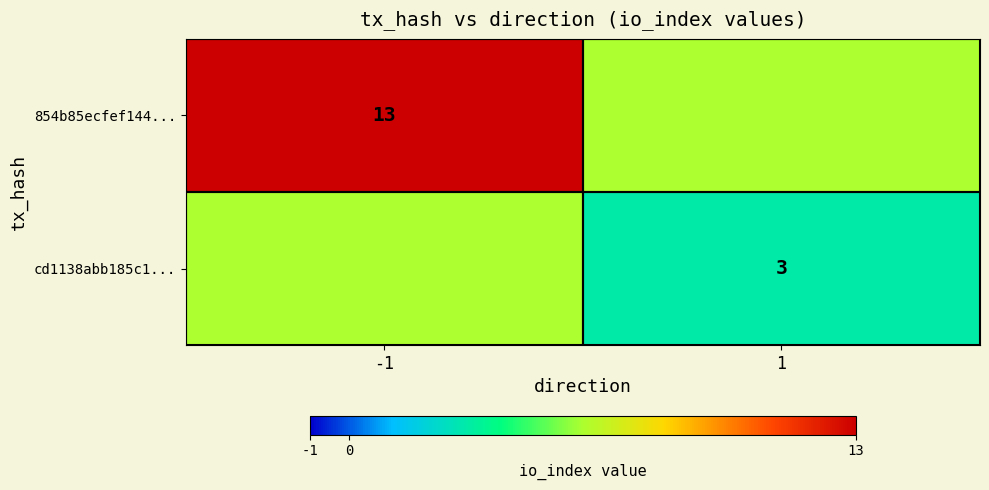

True or false: 854b85ecfef144... has a value of 20 at -1.

False